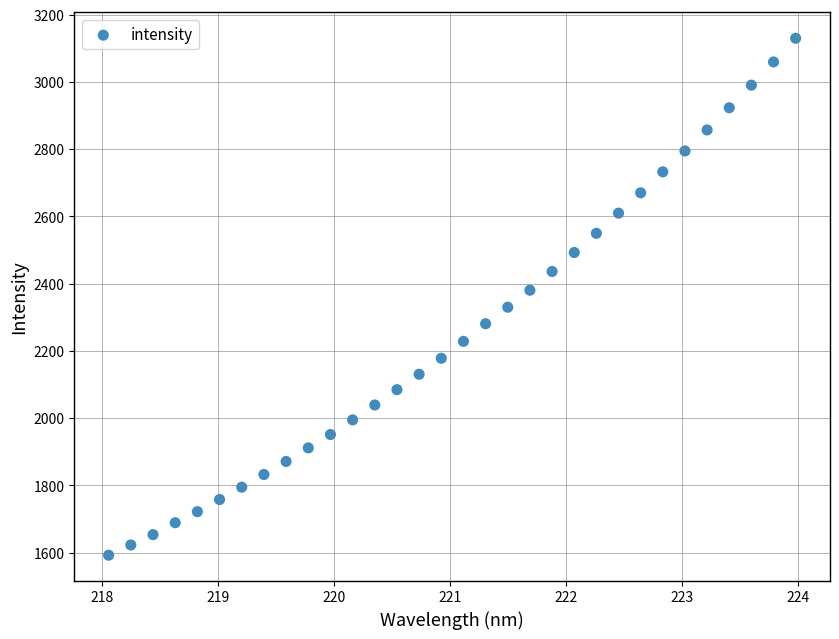

What is the range of X values (max minus min)?

5.9